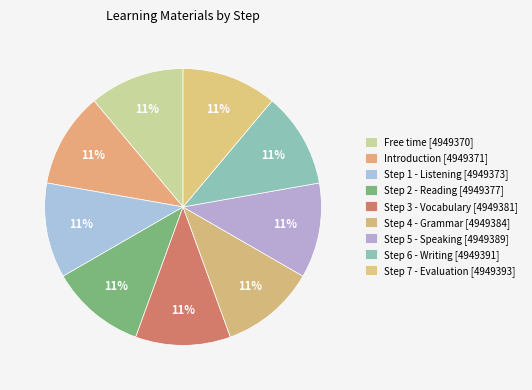

Which category has the biggest portion of the pie?

Step 7 - Evaluation